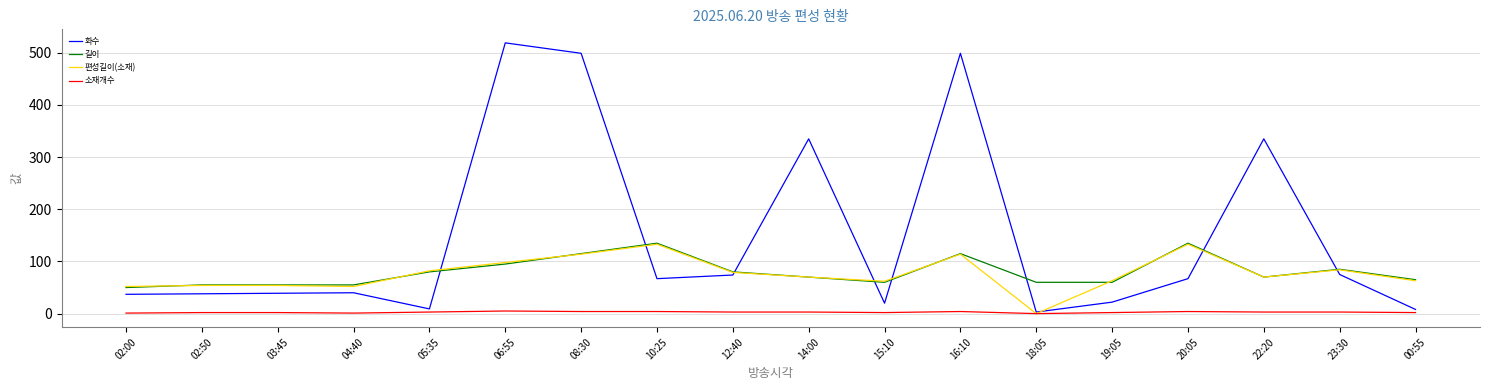

True or false: 화수 has a value of 125 at 06:55.

False